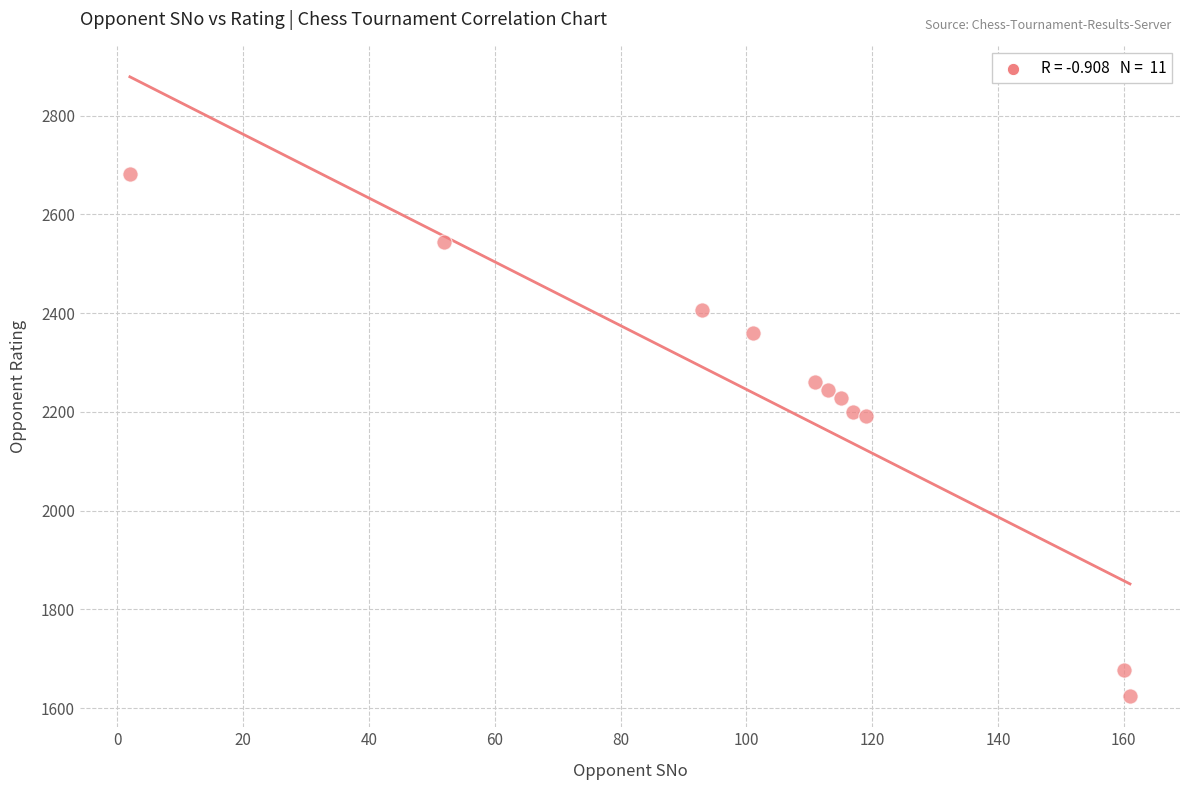

What is the average X value?

104